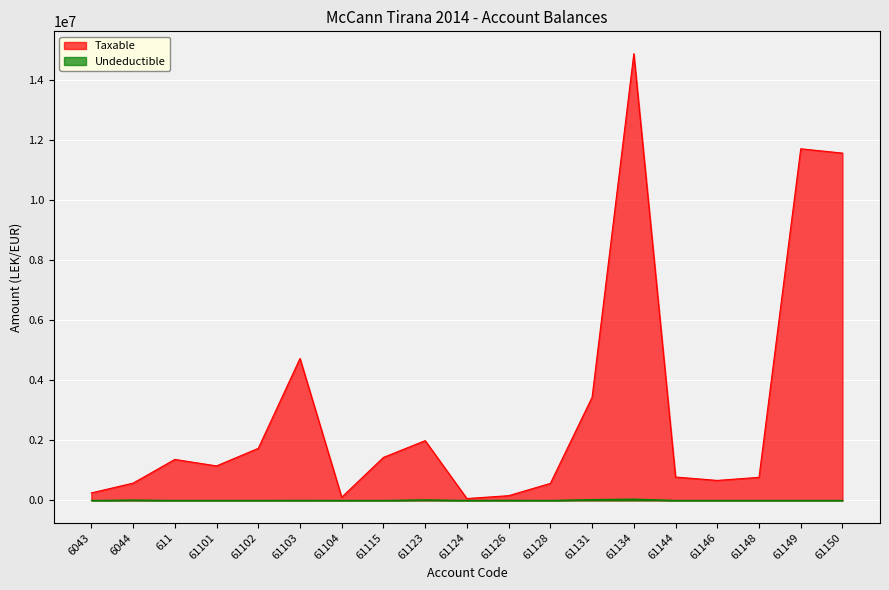

True or false: Undeductible has a value of 250.0 at 61115.

True